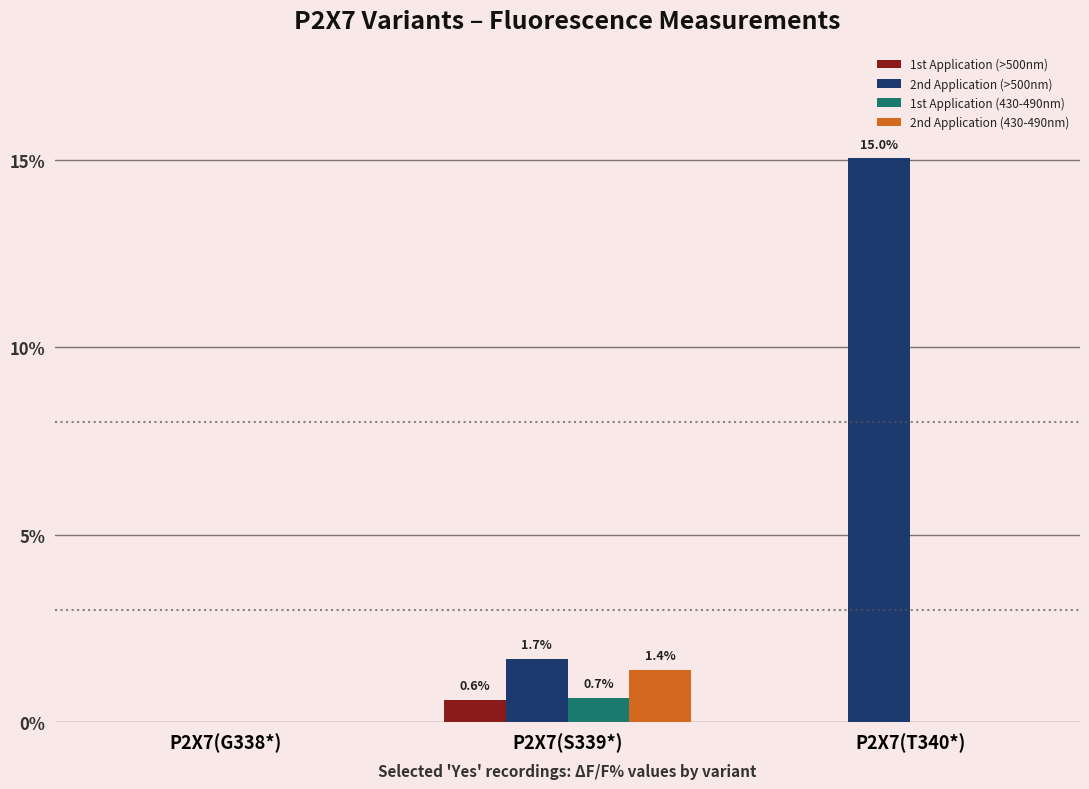

Which series changed the most between P2X7(G338*) and P2X7(S339*)?

2nd Application (>500nm)